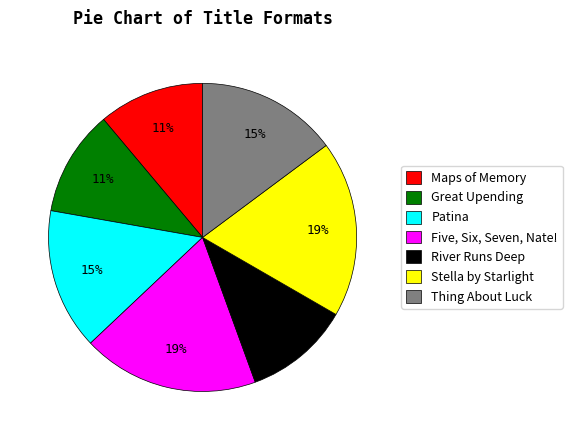

What is the ratio of the value at River Runs Deep to the value at Five, Six, Seven, Nate!?

0.6